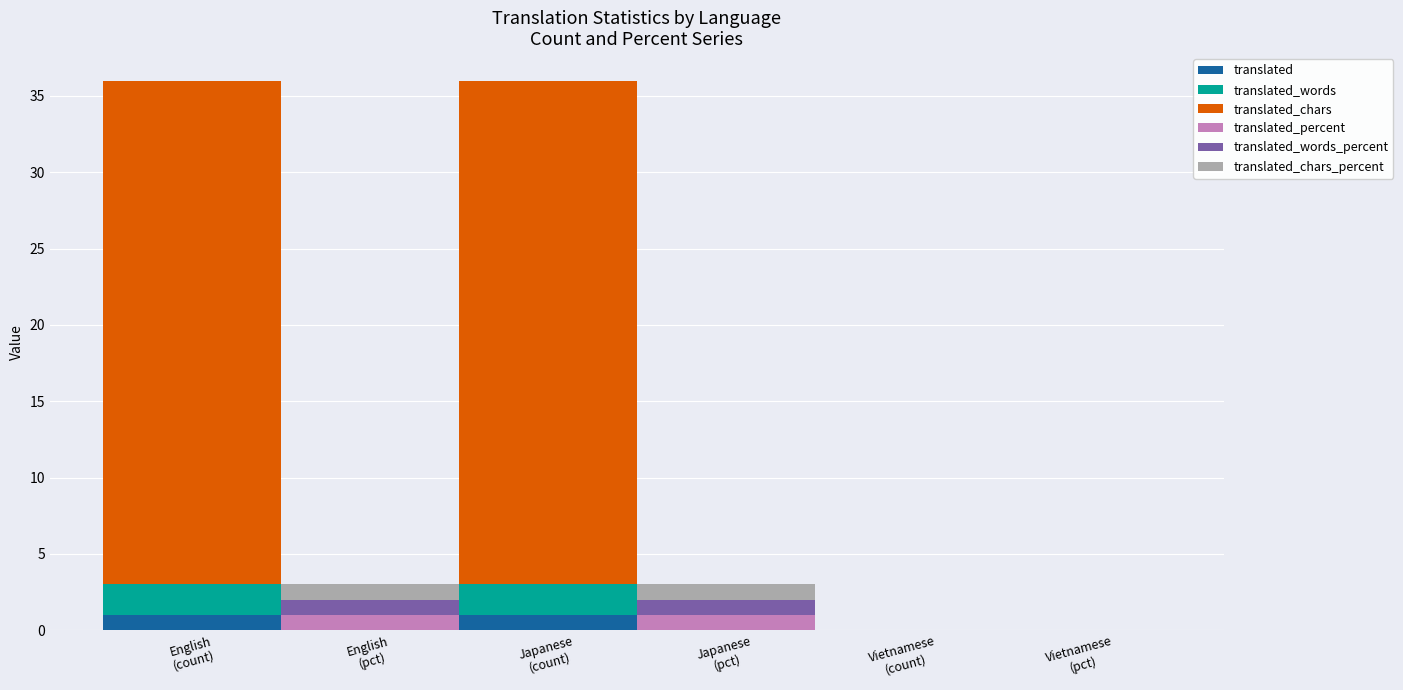

Does the chart contain any negative values?

No